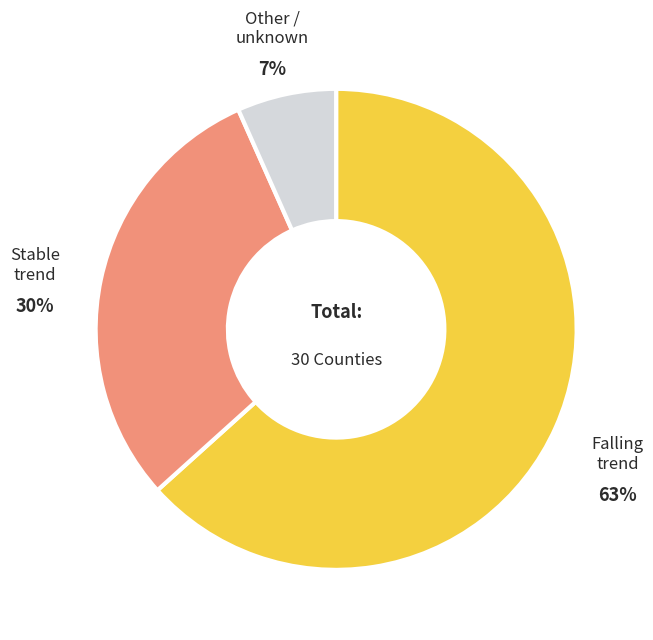

Which slice is the largest?

Falling trend